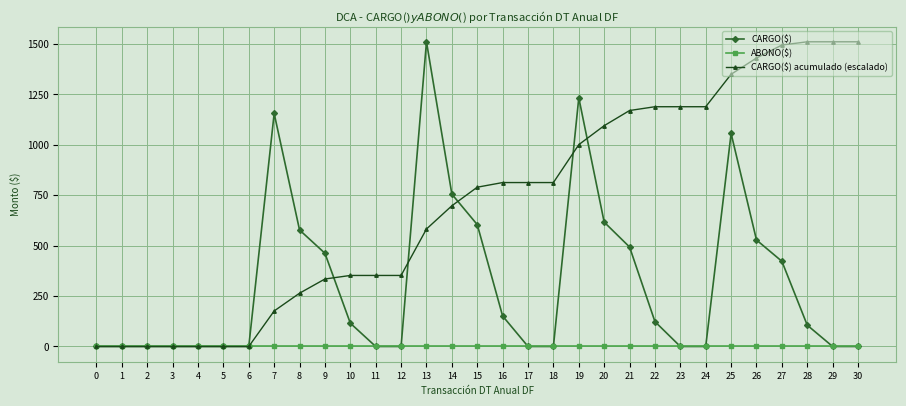

What is the spread (max minus min) of values at 27?

1495.2